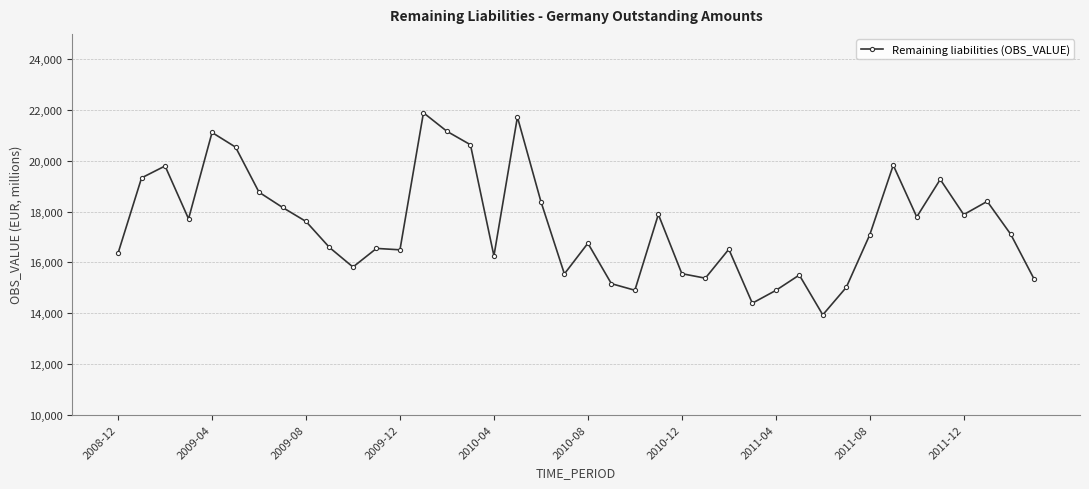

What is the average value?

17475.6